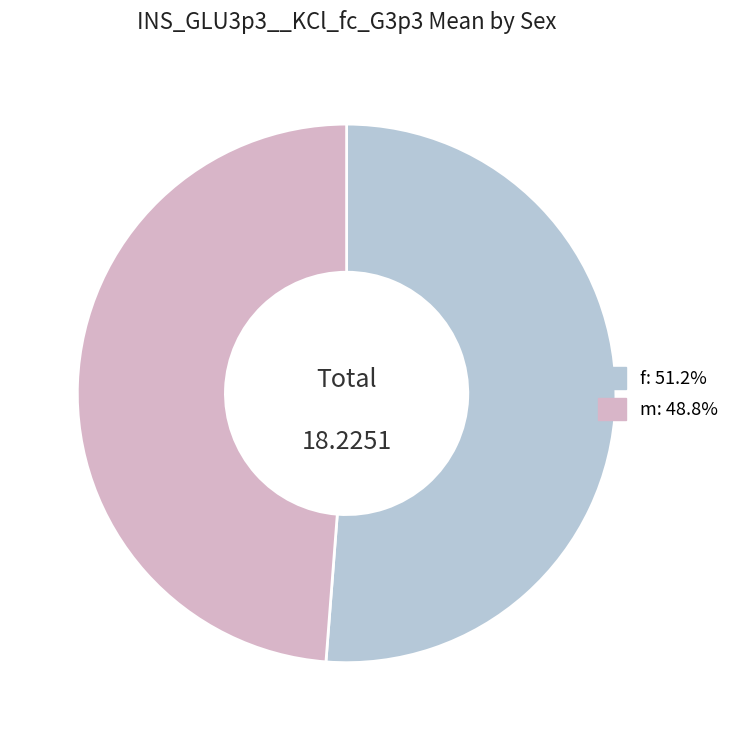

Is there any slice that represents more than half of the pie?

Yes